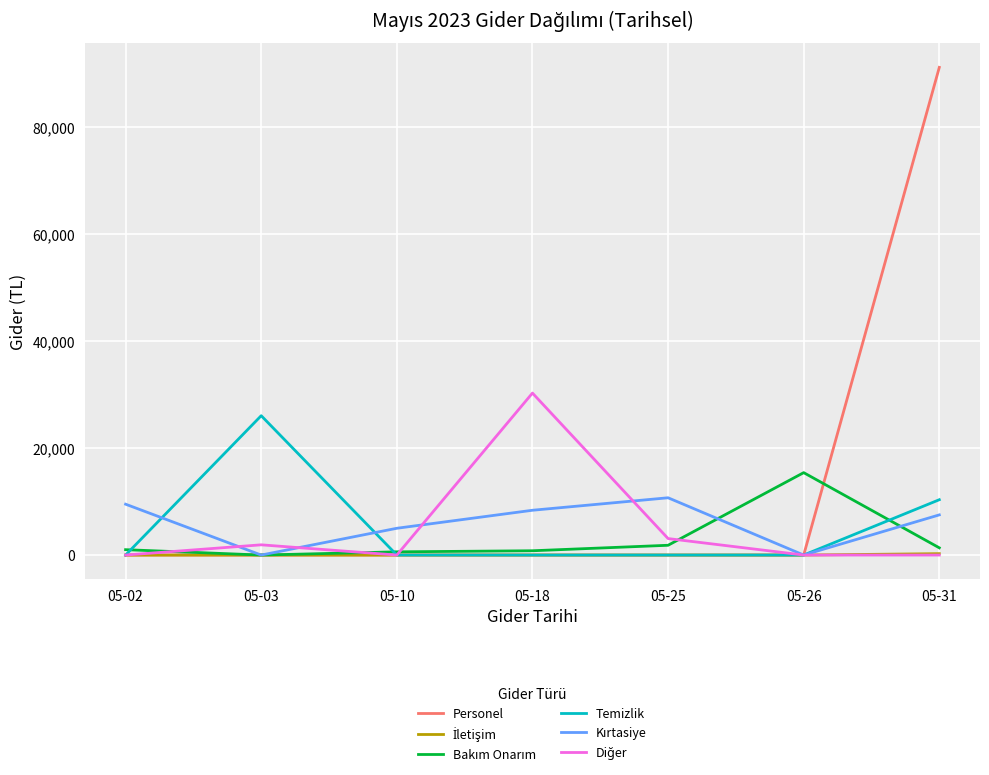

Which series has the widest spread of values?

Personel